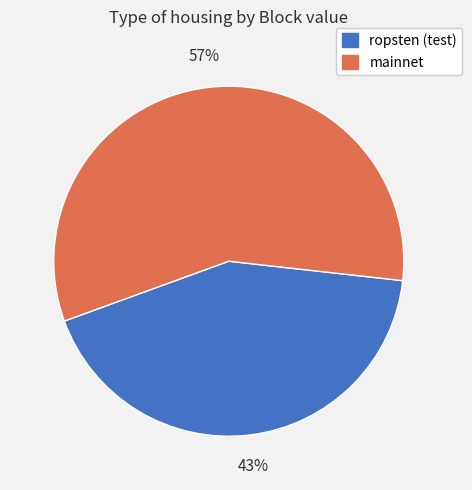

Is it true that mainnet is 57% of the pie?

True